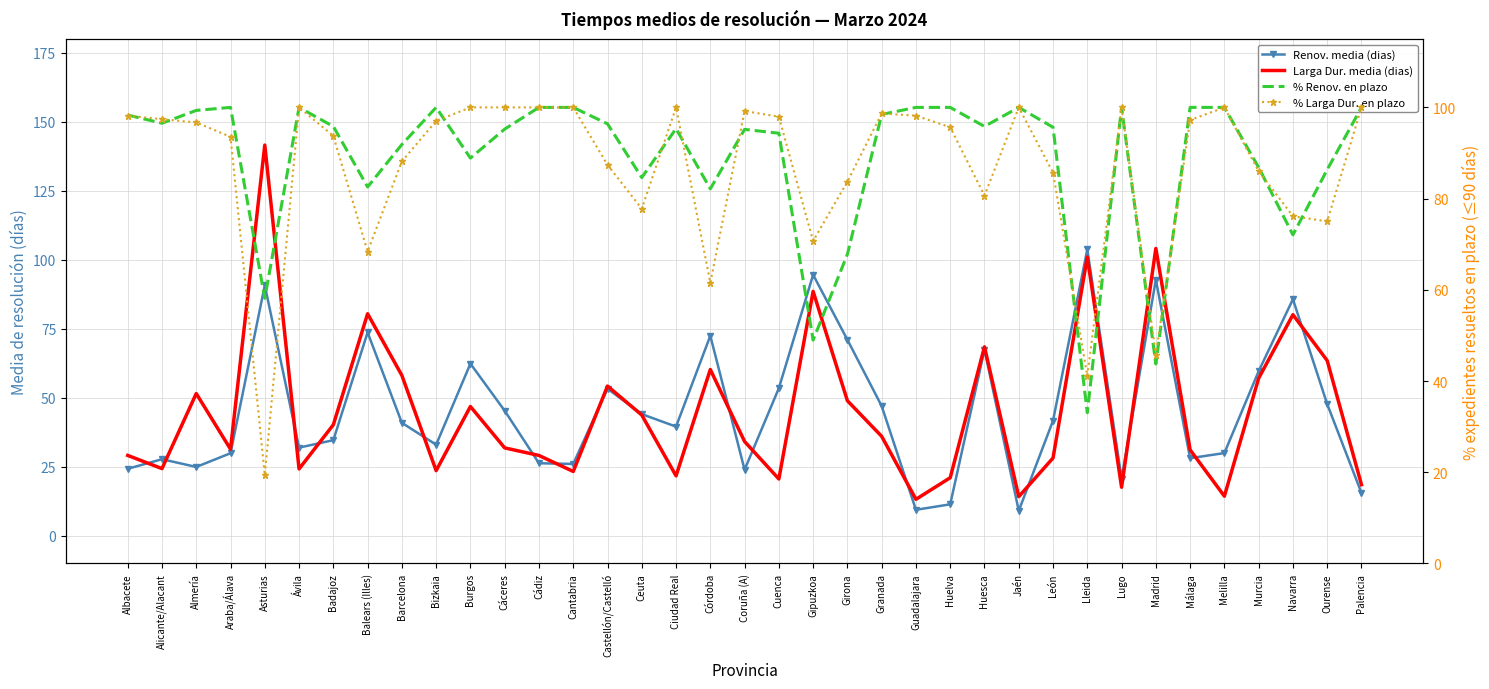

What is the label of the 26th point from the left?

Huesca